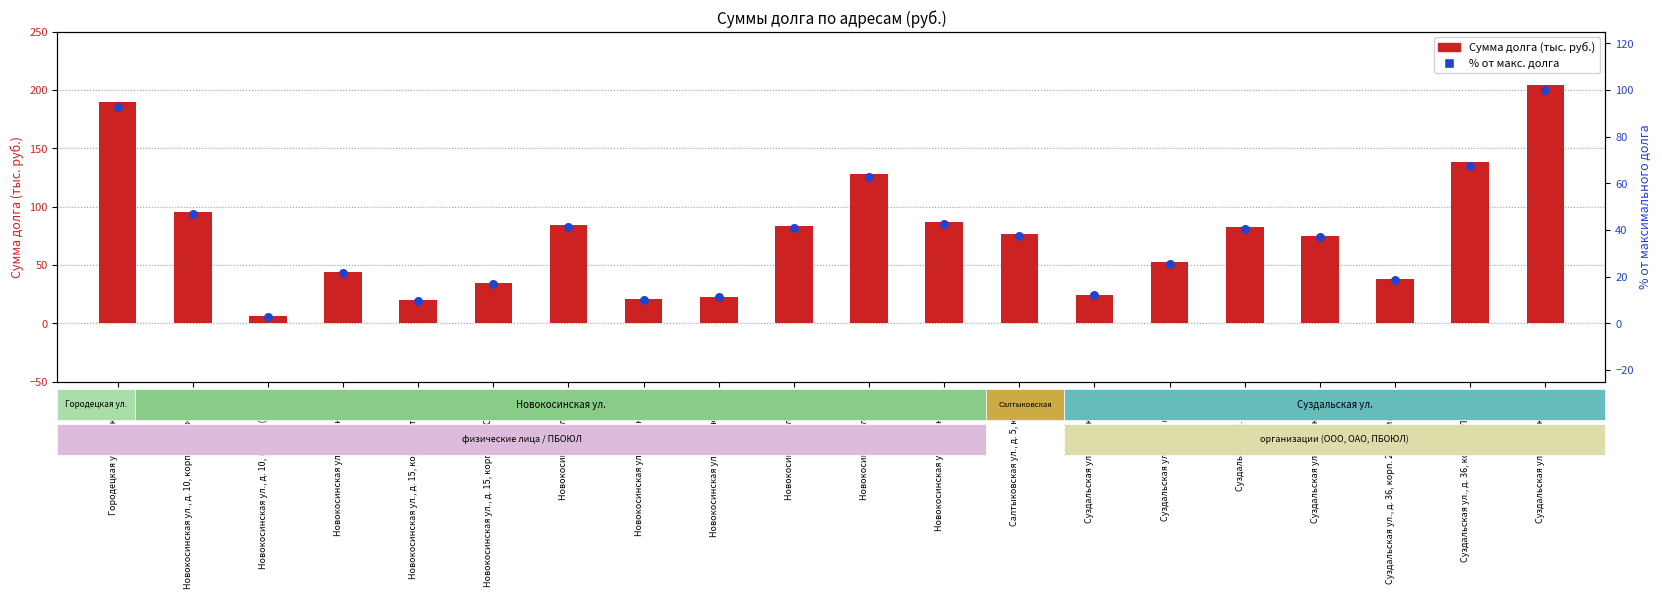

At which category is the sum across all series the highest?

Суздальская ул., д. 38, корп. 2